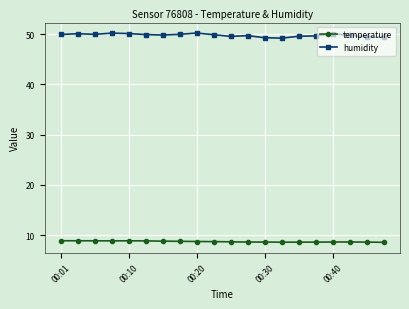

What is the difference between the maximum and minimum values in the humidity series?

1.0